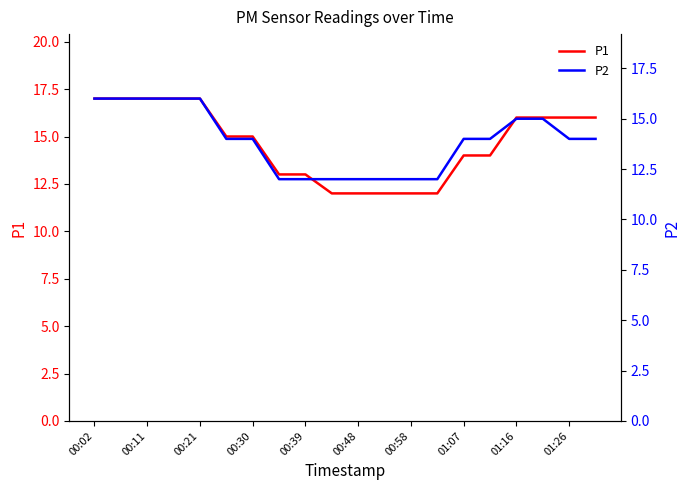

The P1 series shows 12 at 00:48. True or false?

True